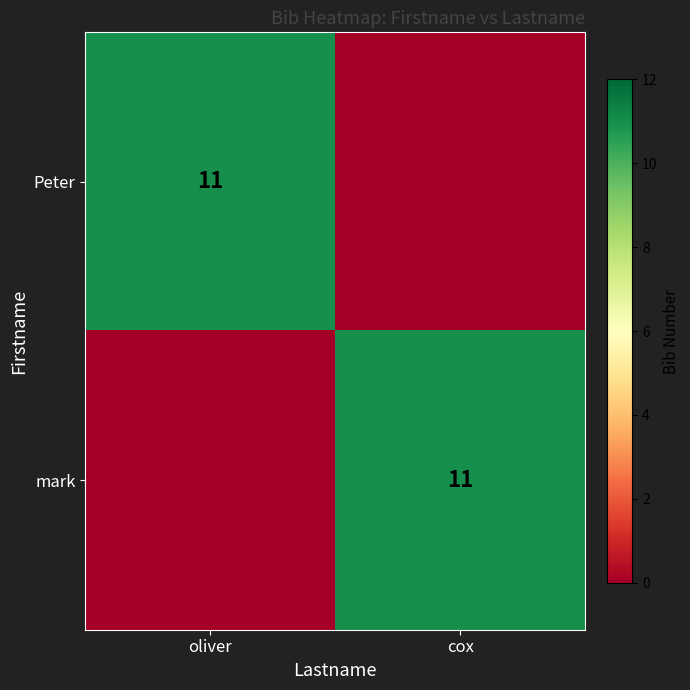

The value of mark at cox is 11. True or false?

True